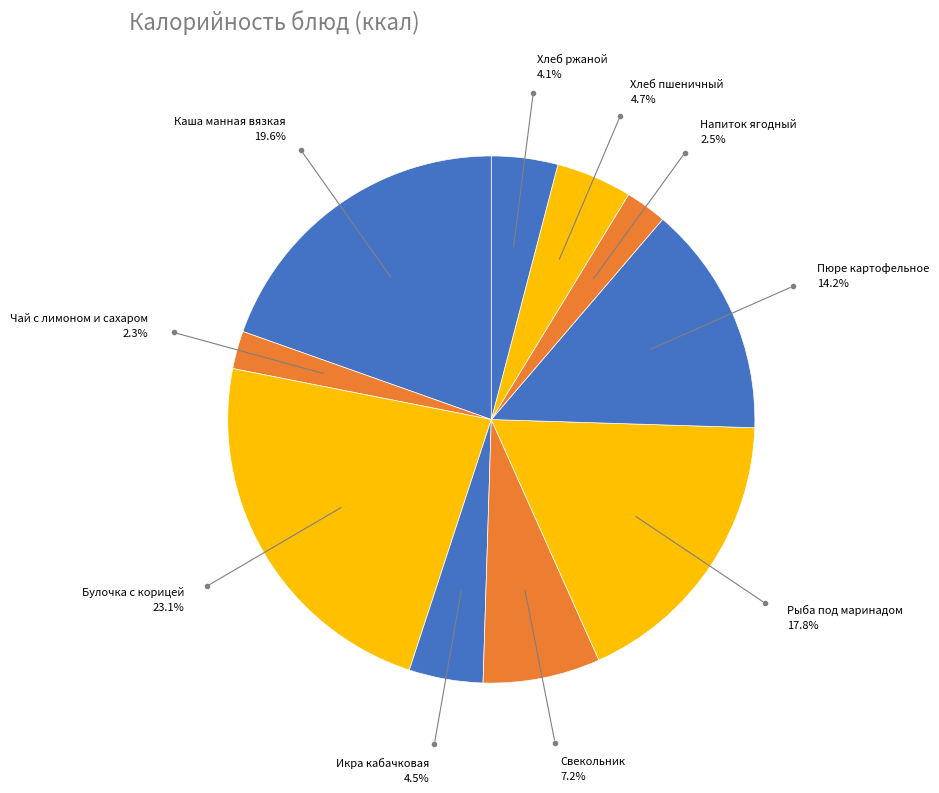

Rank the categories by value from highest to lowest.

Булочка с корицей, Каша манная вязкая, Рыба под маринадом, Пюре картофельное, Свекольник, Хлеб пшеничный, Икра кабачковая, Хлеб ржаной, Напиток ягодный, Чай с лимоном и сахаром